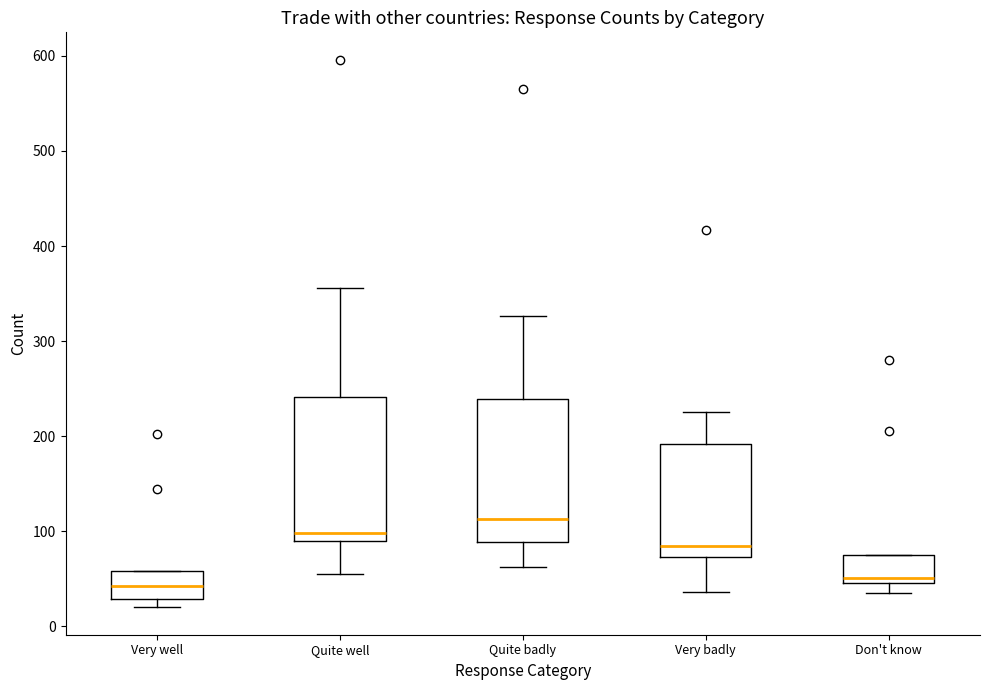

Reading left to right, transcribe this box plot: for each box, give where its median line is, the range the box spans, and where its two whiskers end, as read against the y-axis. The values are not printed on the chart, so give them approximately, as read against the axis.

Very well: median 40, box 30 to 60, whiskers 20 to 60
Quite well: median 100, box 90 to 240, whiskers 60 to 360
Quite badly: median 110, box 90 to 240, whiskers 60 to 330
Very badly: median 90, box 70 to 190, whiskers 40 to 230
Don't know: median 50 (just above the box's lower edge), box 50 to 80, whiskers 40 to 80